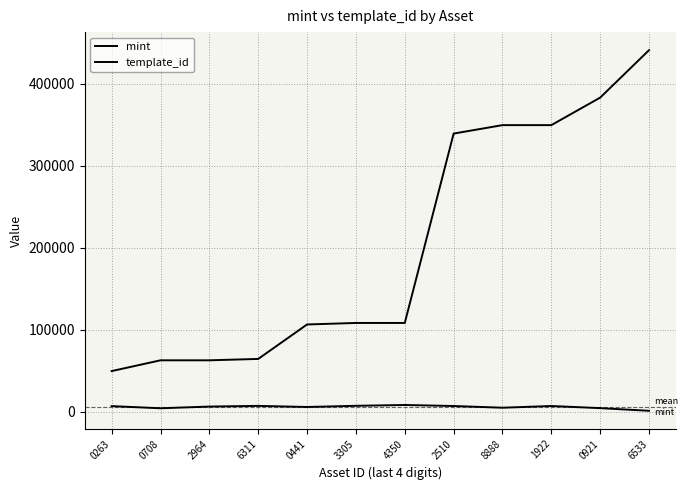

What is the difference between the highest and lowest values at 6311?

57211